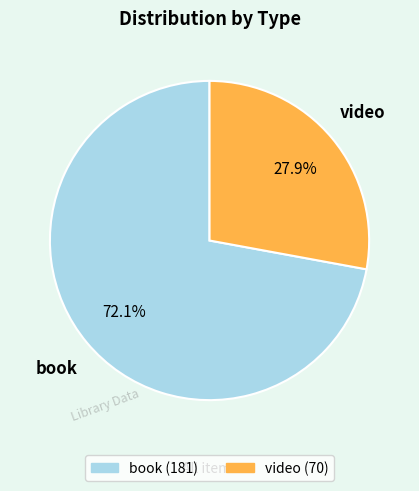

To the nearest percent, what is the difference between the video and book slice percentages?

44%